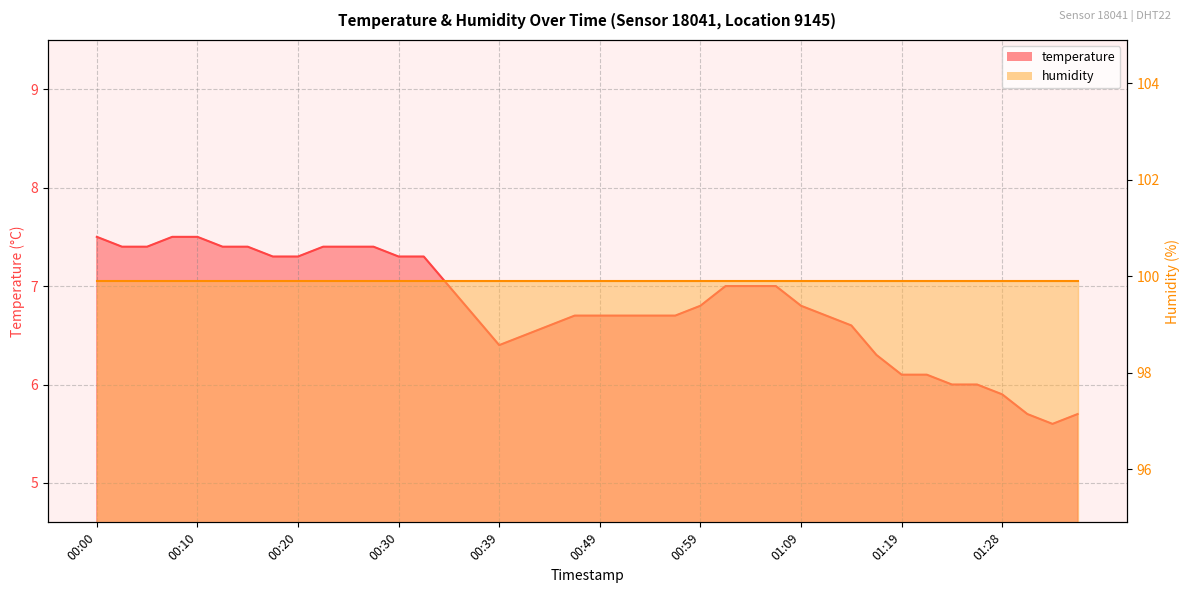

List the labels in order of value, smallest first.

01:33, 01:31, 01:36, 01:28, 01:24, 01:26, 01:19, 01:21, 01:16, 00:39, 00:42, 00:44, 01:14, 00:37, 00:47, 00:49, 00:52, 00:54, 00:57, 01:11, 00:59, 01:09, 00:34, 01:01, 01:04, 01:06, 00:17, 00:20, 00:30, 00:32, 00:02, 00:05, 00:12, 00:15, 00:22, 00:25, 00:27, 00:00, 00:07, 00:10